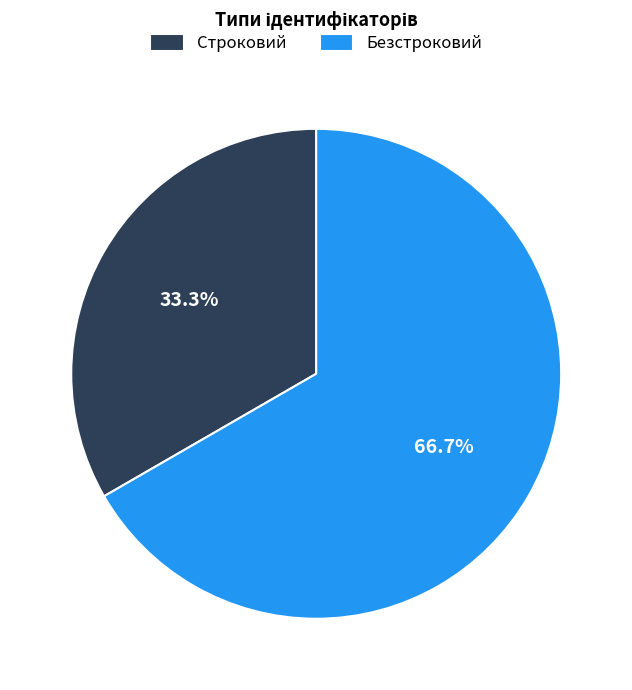

To the nearest percent, what is the difference between the Строковий and Безстроковий slice percentages?

33%